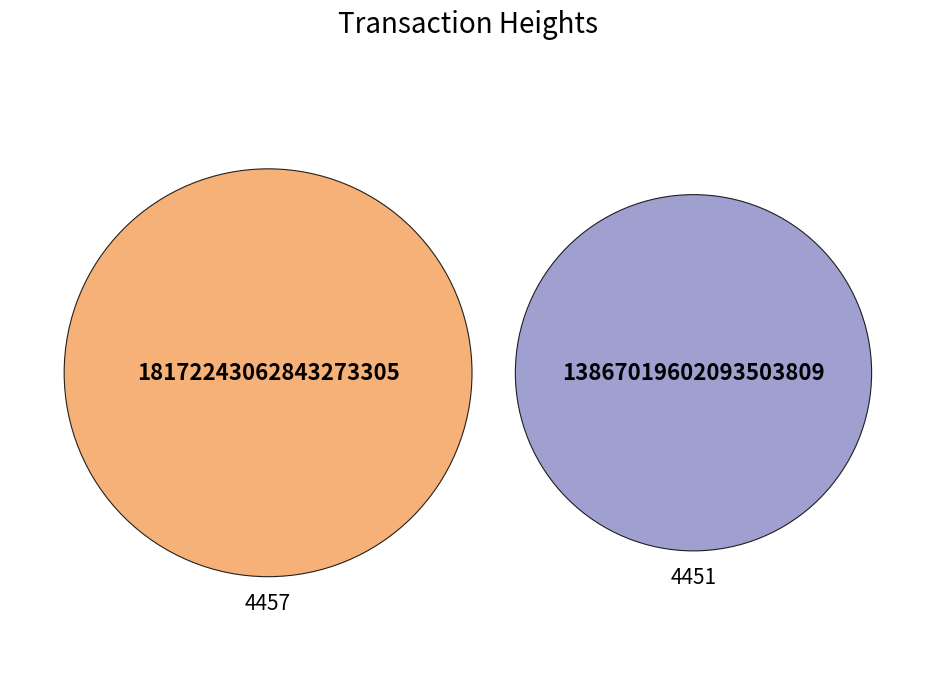

What is the largest slice in the pie chart?

4457